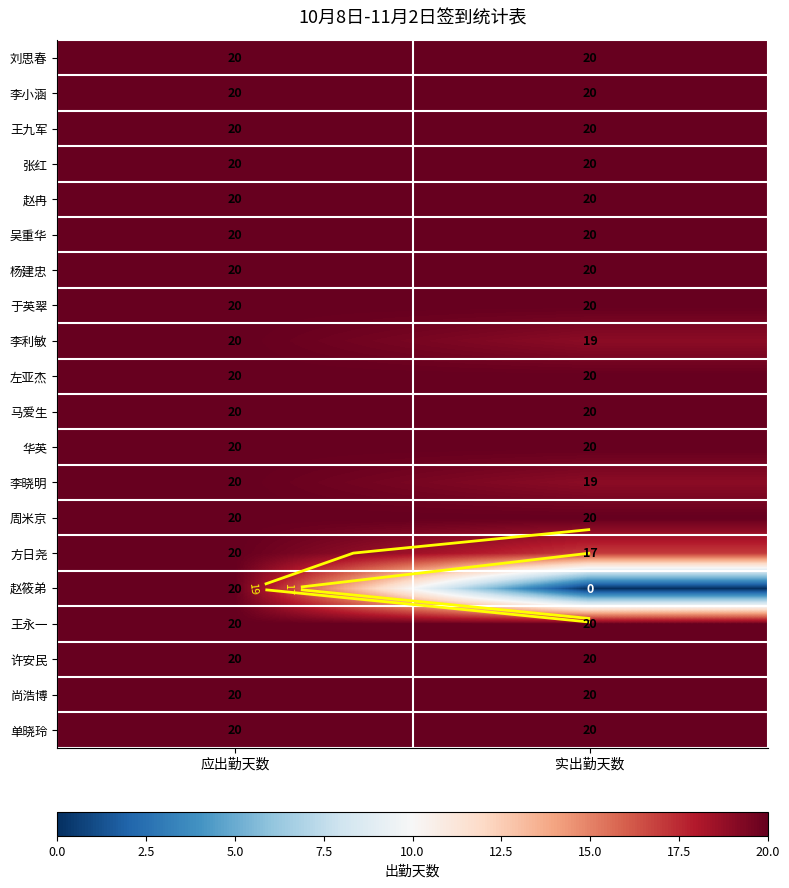

Count the number of categories in the chart.

2